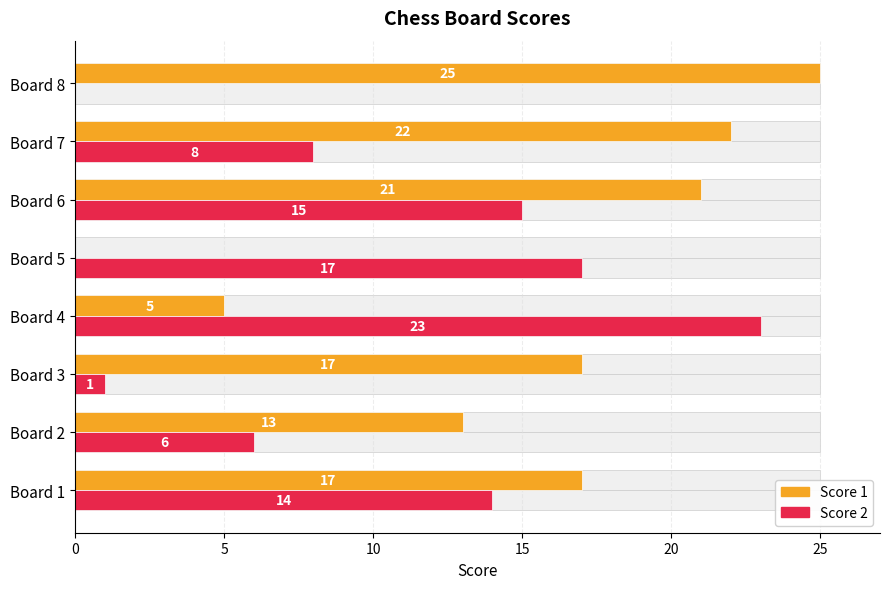

How many bars are there in each group?

2